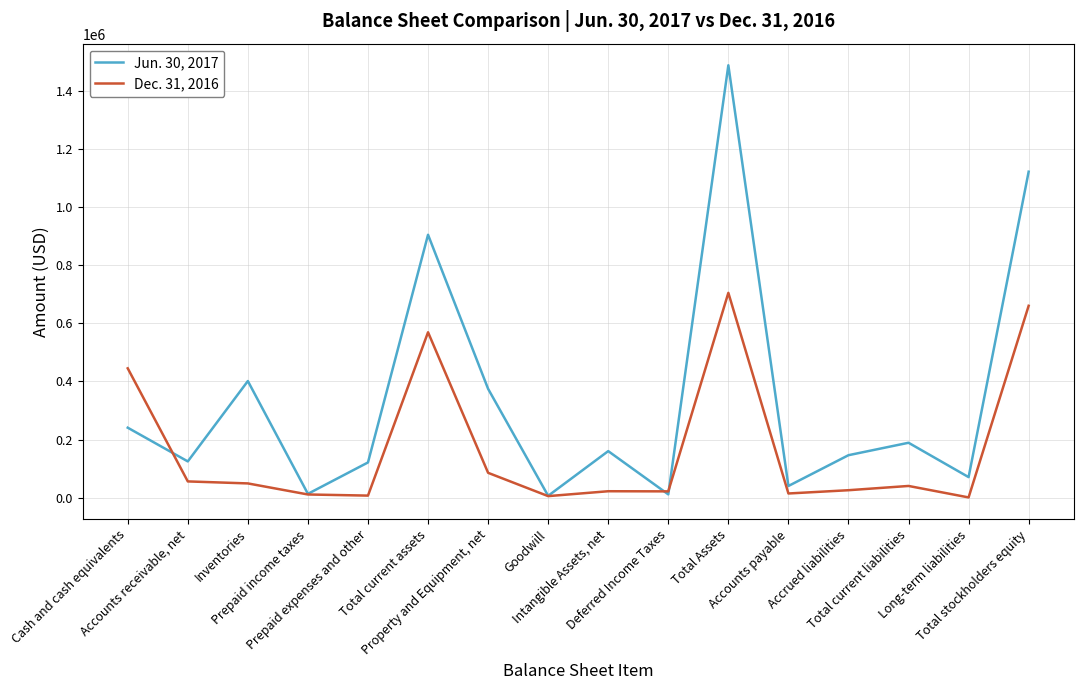

What is the difference between the second highest and second lowest values in the Jun. 30, 2017 series?

1109721